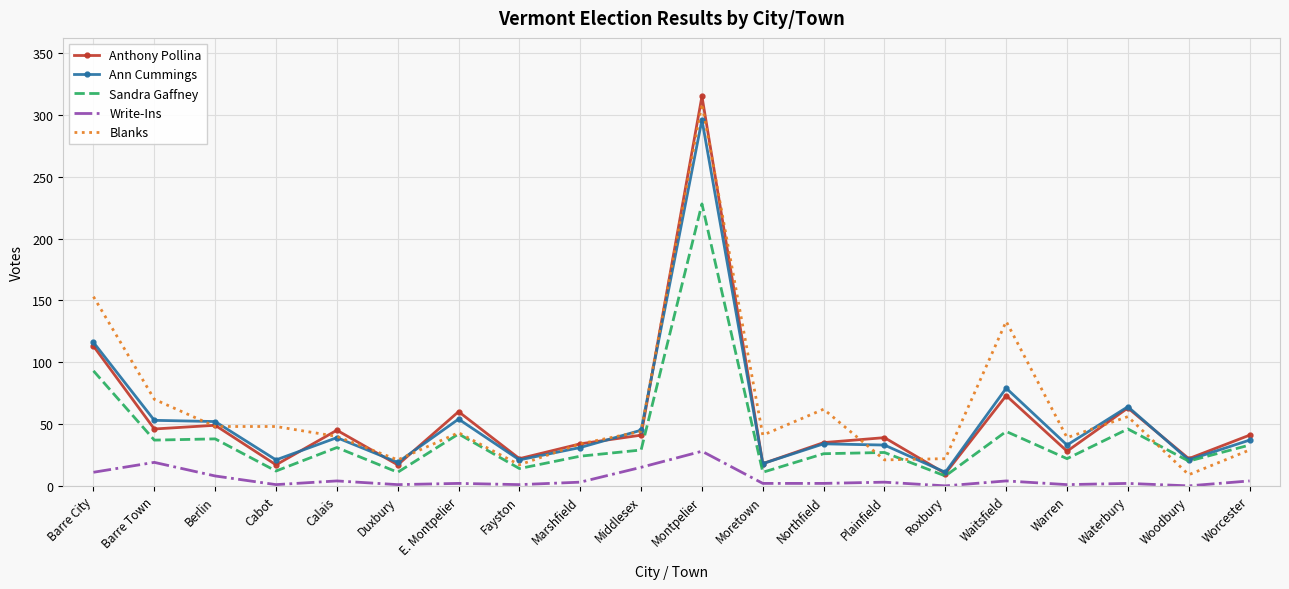

What is the difference between the highest and lowest values at Middlesex?

30